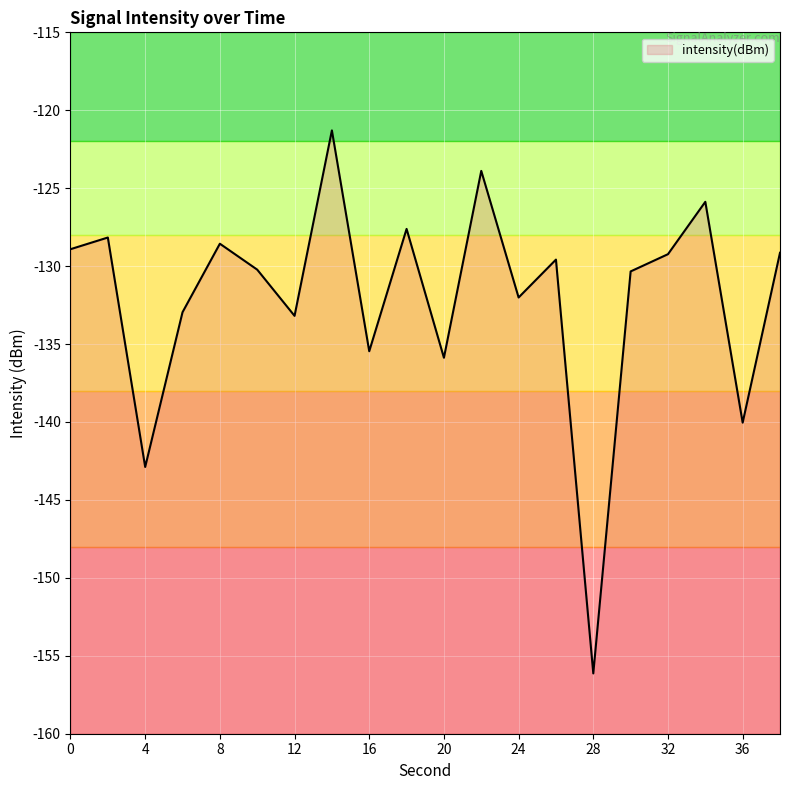

True or false: there are more than 1 points higher than both neighbors.

True